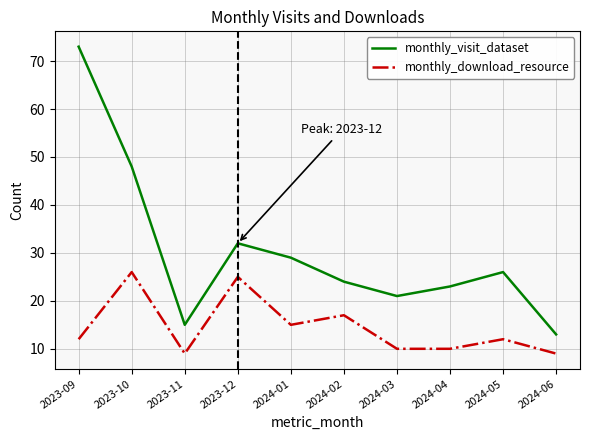

Where does the monthly_visit_dataset series first go above 26?

2023-09